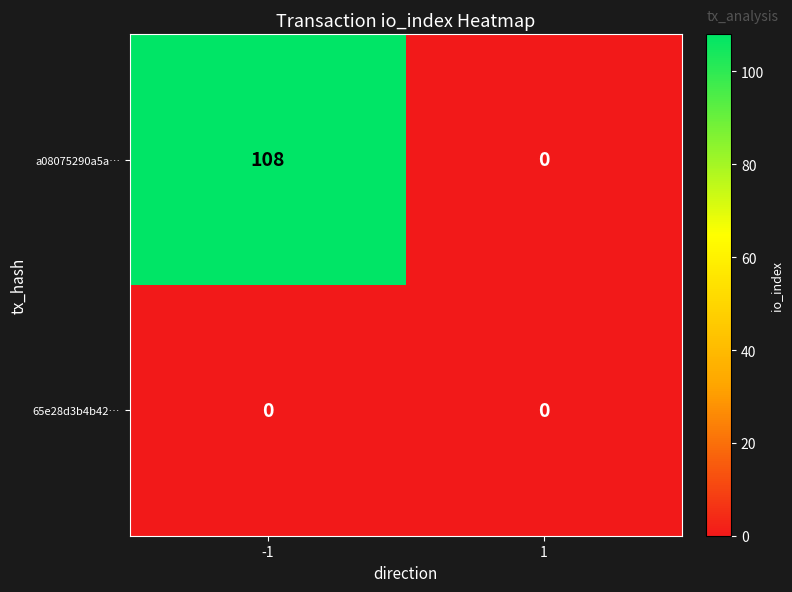

Is it true that a08075290a5a… equals -45 at 1?

False